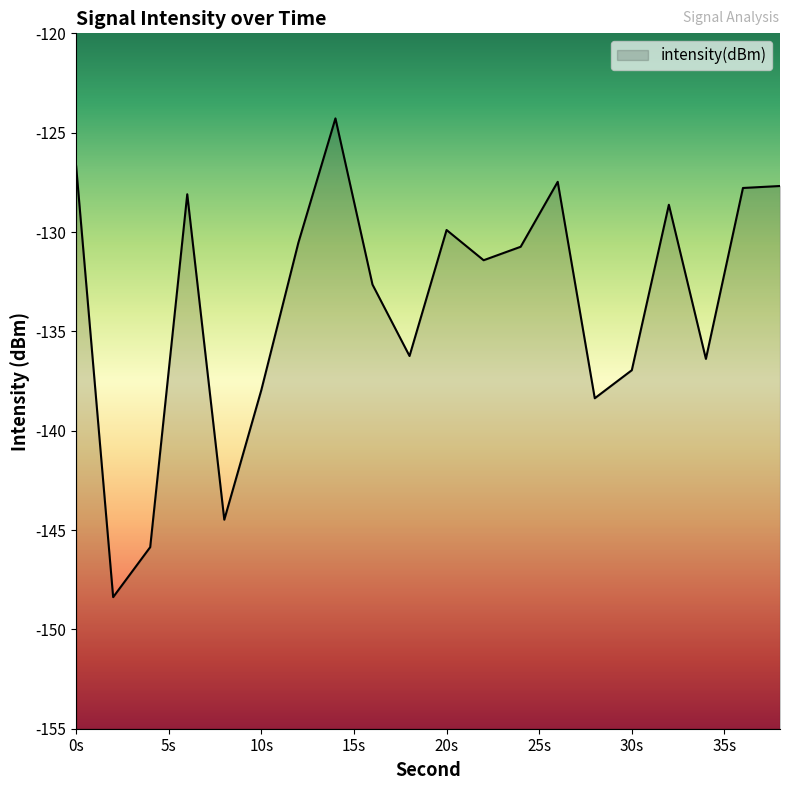

Does the chart display data point markers on the line(s)?

No